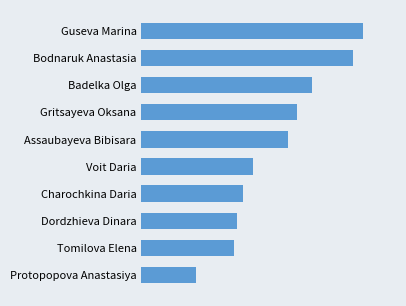

Where does the data first go above 2372?

Gritsayeva Oksana